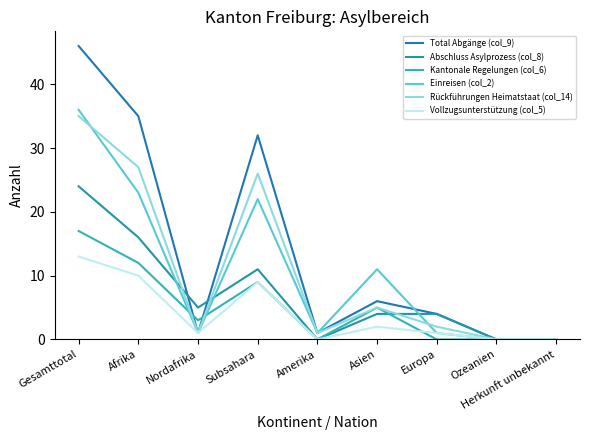

Is the value of Abschluss Asylprozess (col_8) at Subsahara greater than the value of Rückführungen Heimatstaat (col_14) at Nordafrika?

Yes